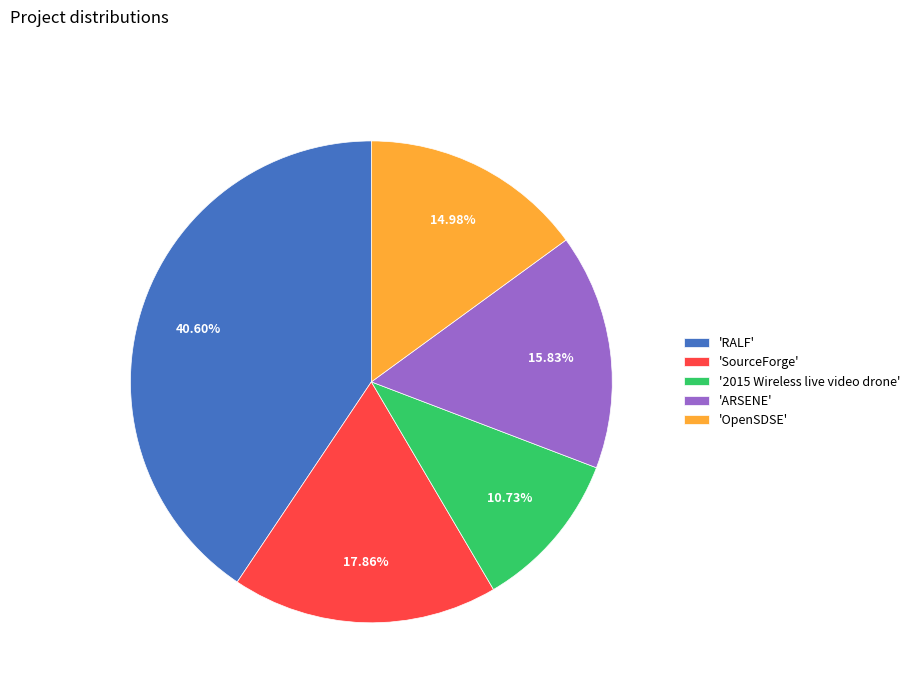

Rank the categories by value from highest to lowest.

'RALF', 'SourceForge', 'ARSENE', 'OpenSDSE', '2015 Wireless live video drone'